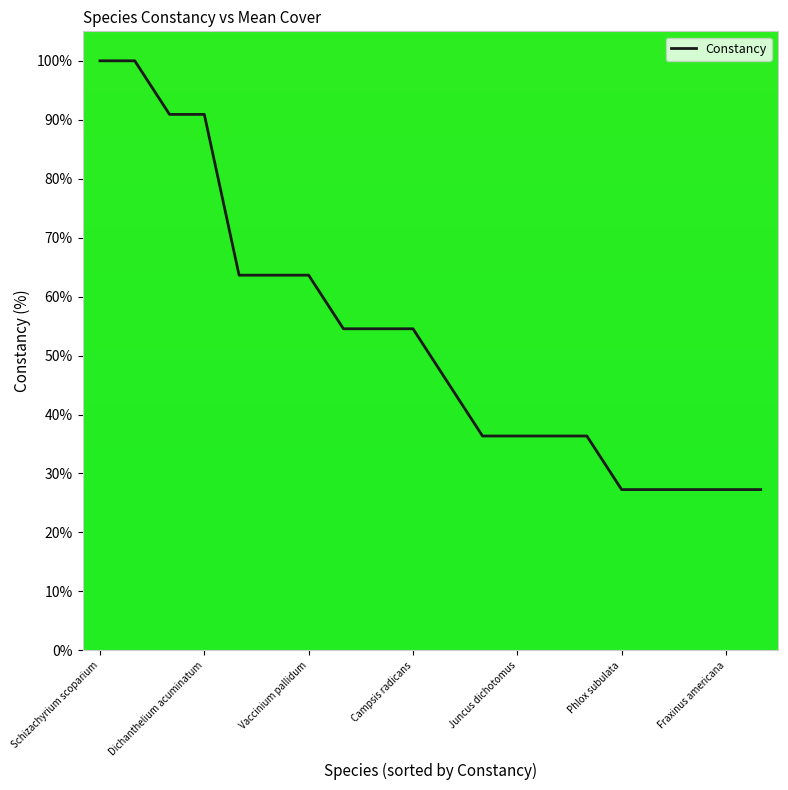

What is the difference between the maximum and minimum values?

72.7